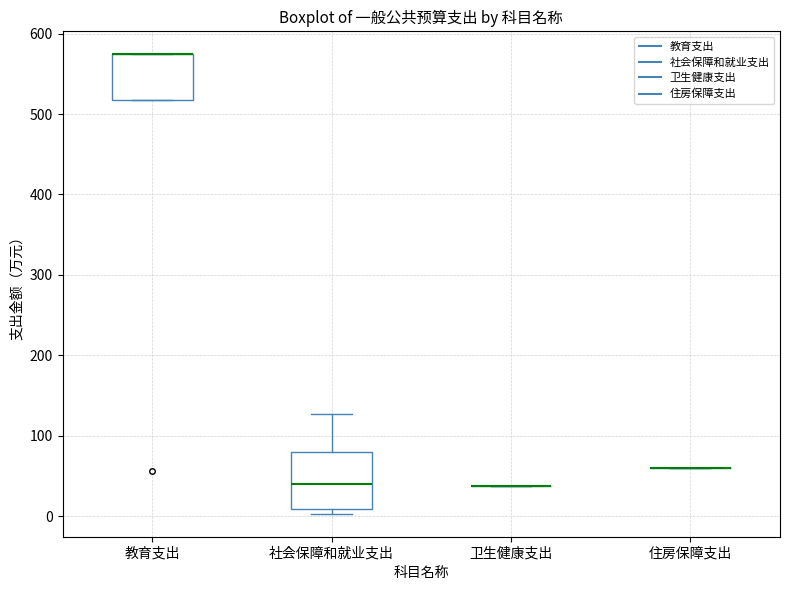

Which box is the tallest, from its lower edge to its upper edge?

社会保障和就业支出